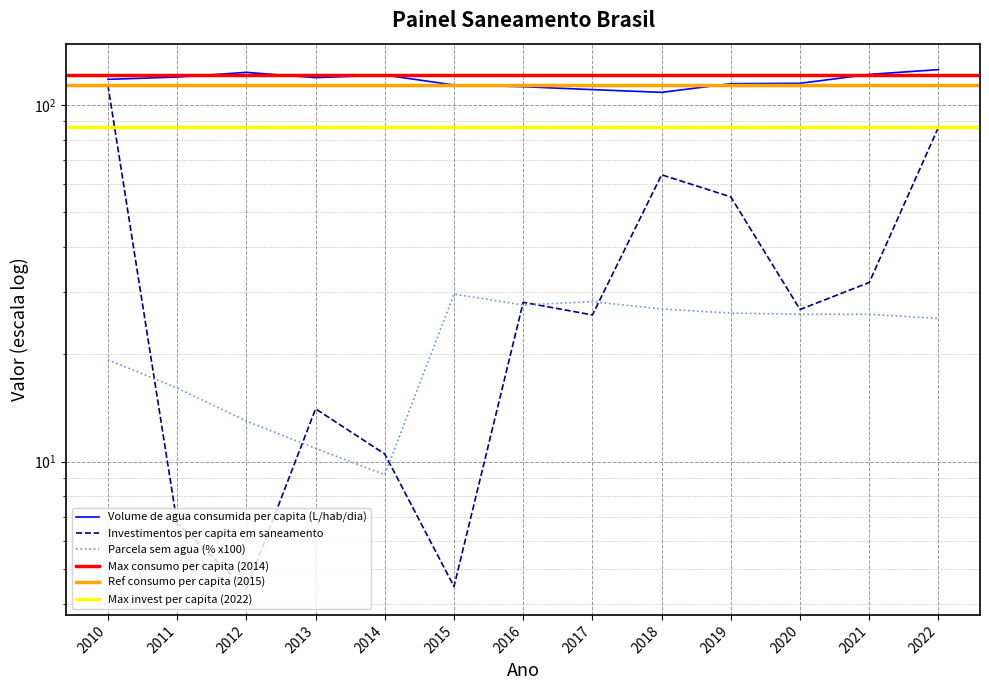

Which label corresponds to the smallest value in the chart?

2012